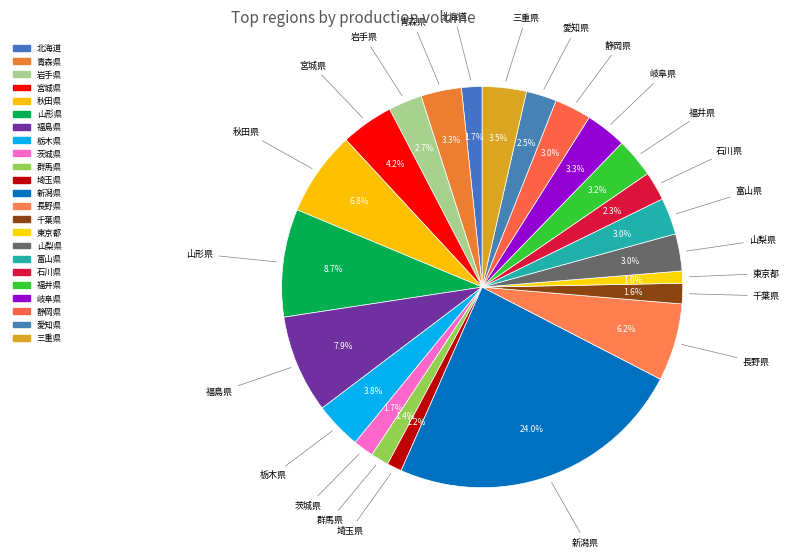

The 岩手県 slice represents 16% of the pie. True or false?

False